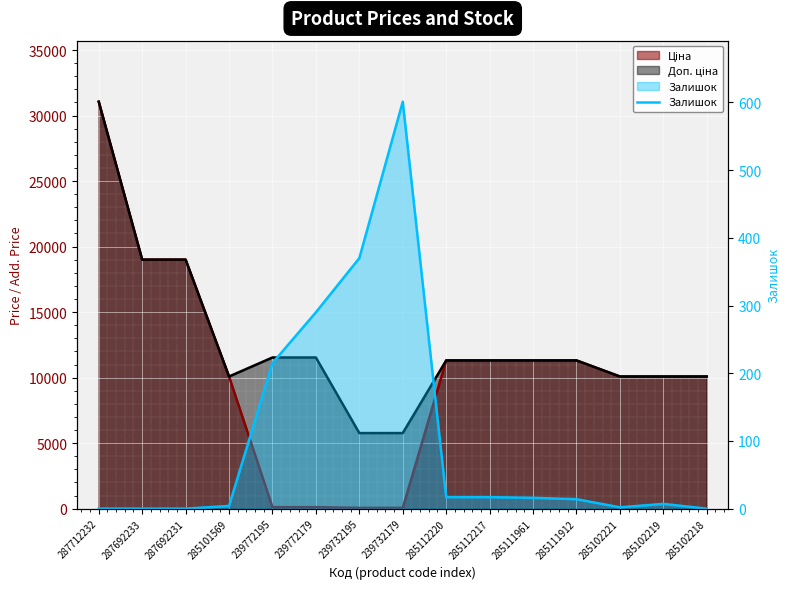

How many lines are shown in the chart?

1